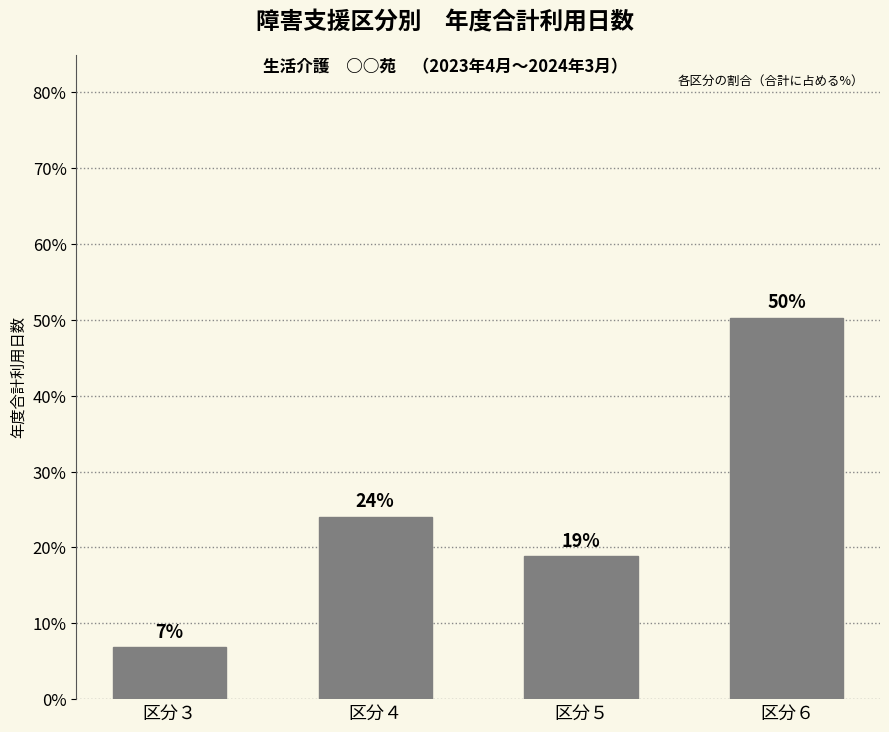

What is the ratio of the value at 区分６ to the value at 区分３?

7.4